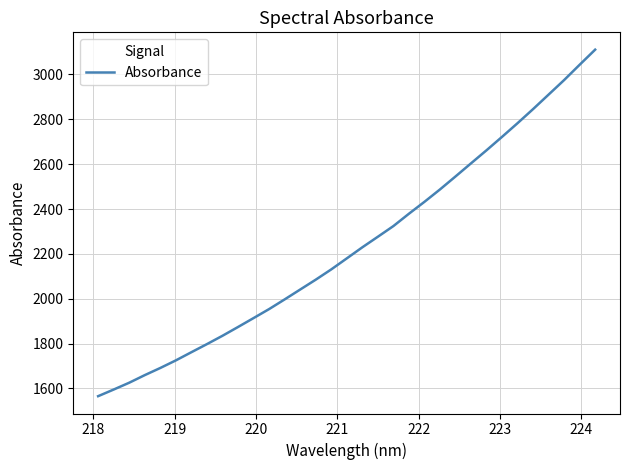

What is the maximum value shown in the chart?

3110.4